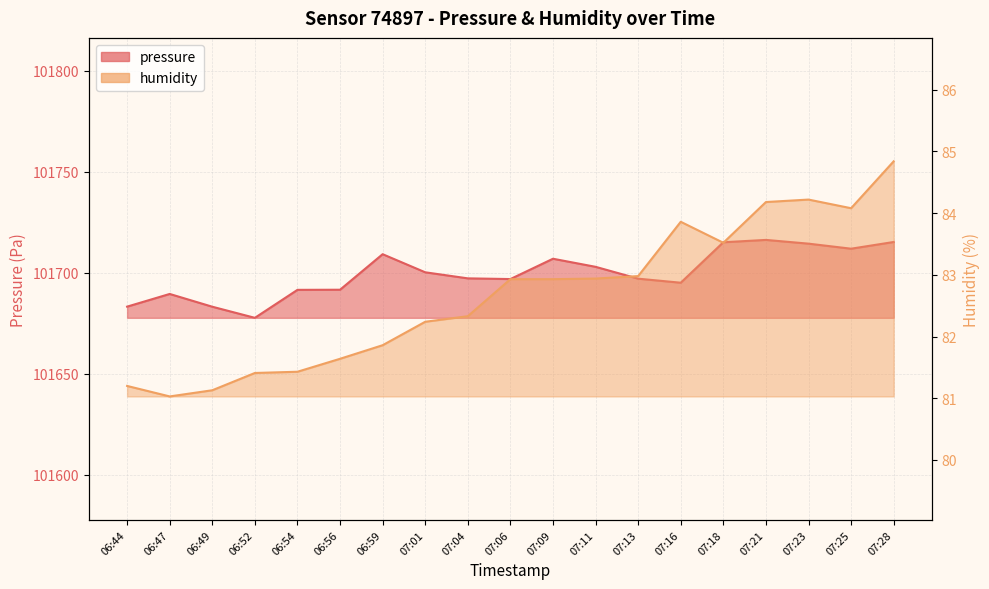

How many interior local peaks does the pressure series have?

4